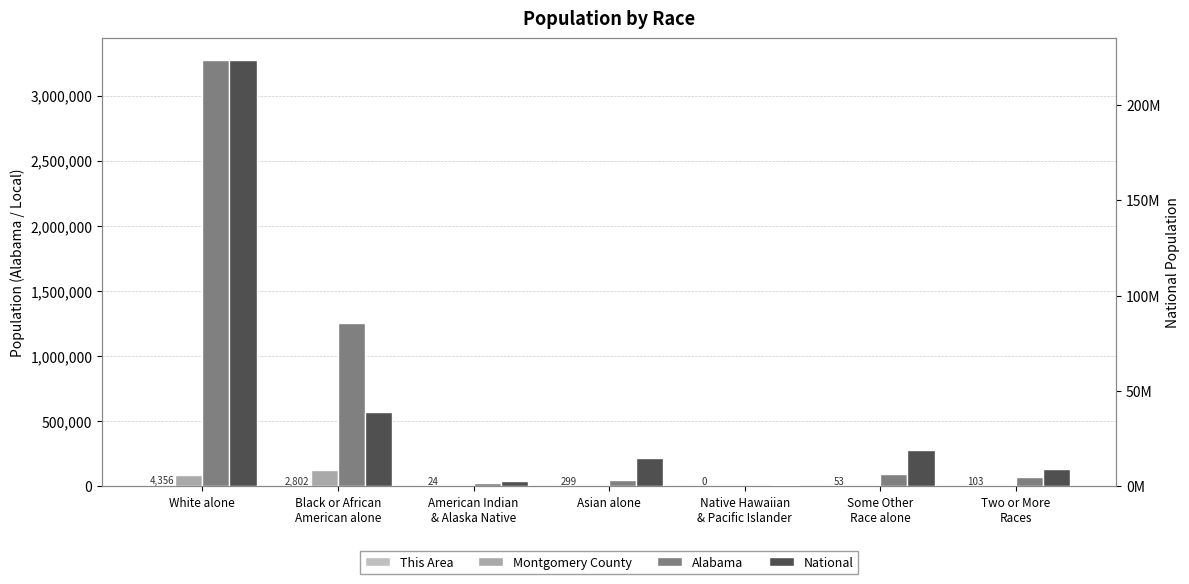

Which series has the largest range (max minus min)?

National